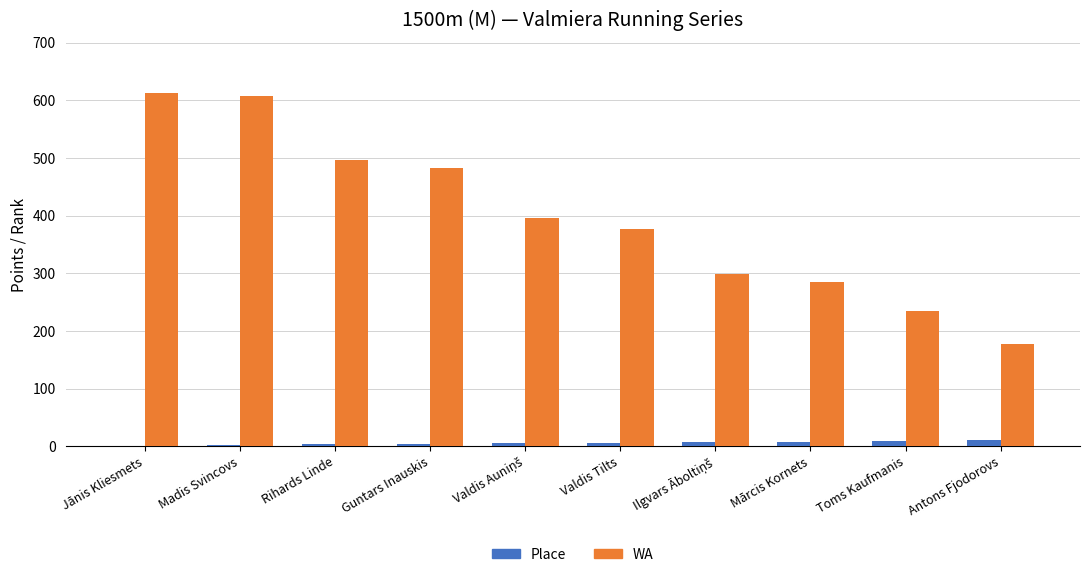

What is the highest value of the WA series?

612